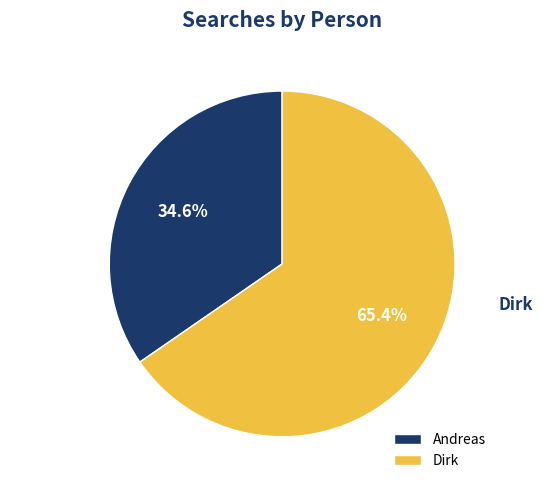

Is Dirk the majority of the pie?

Yes